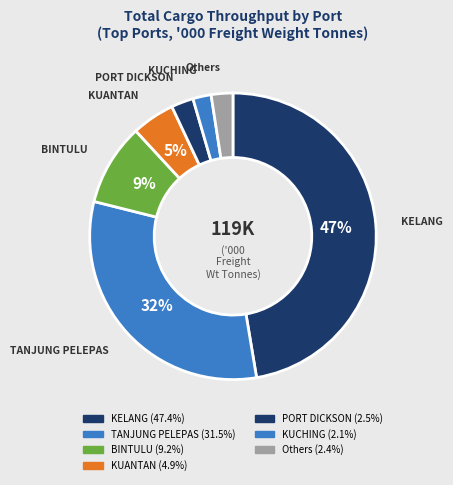

Is there any slice that represents more than half of the pie?

No